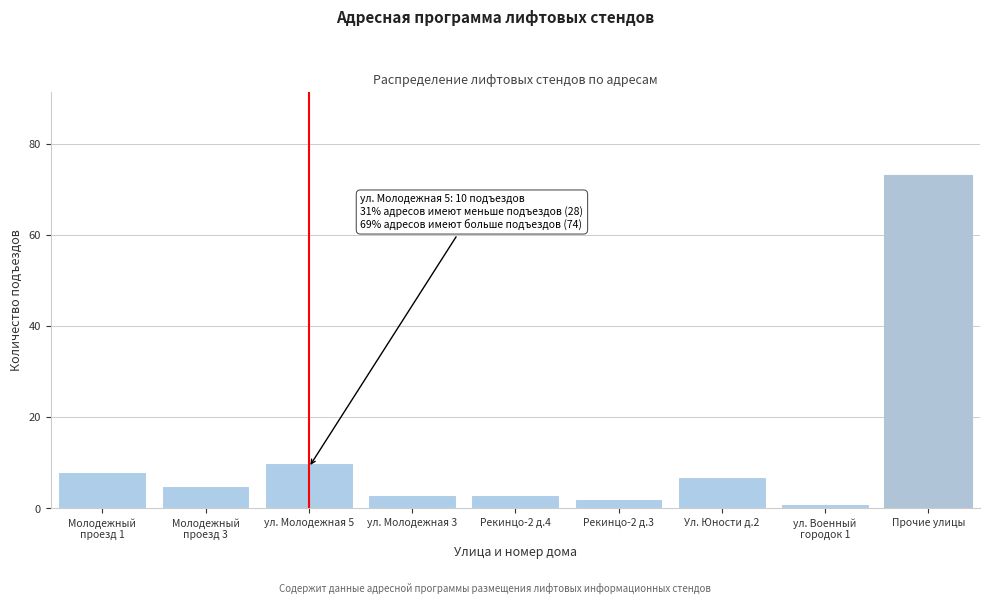

Reading right to left, what are all the values shown in this chart?

73	1	7	2	3	3	10	5	8